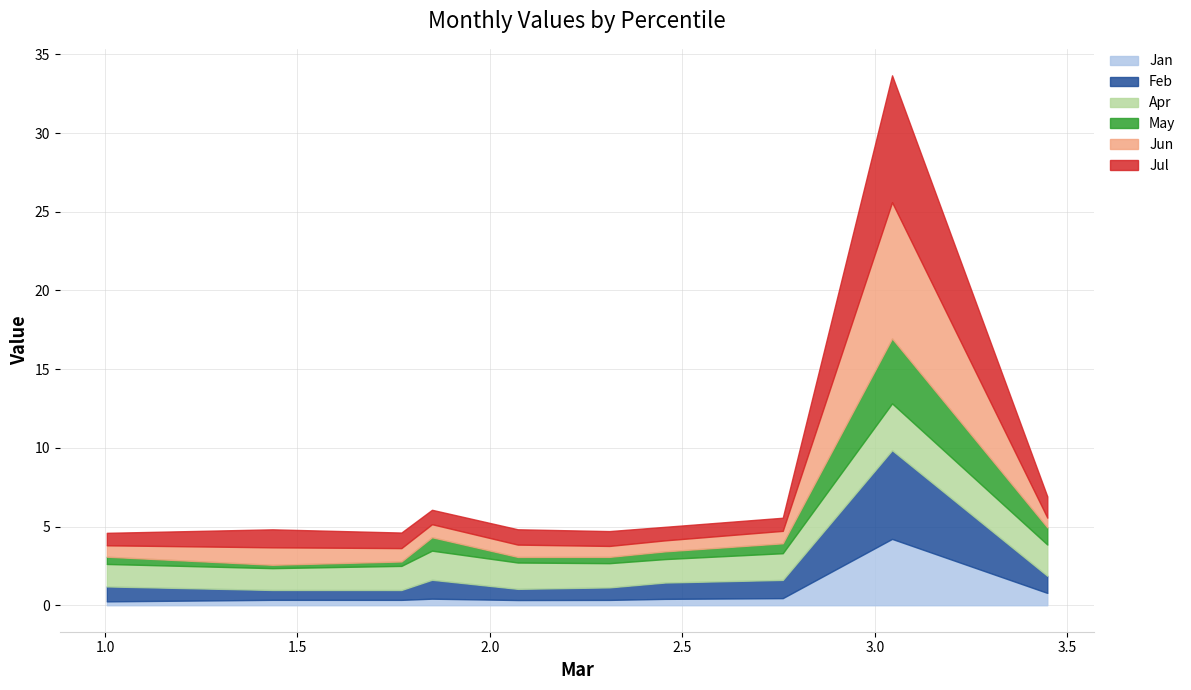

Reading left to right, list all the values displayed in this chart.

Jan: pct05=4.2	pct15=0.8	pct25=0.4	pct35=0.5	pct45=0.4	pct55=0.3	pct65=0.3	pct75=0.3	pct85=0.3	pct95=0.2
Feb: pct05=5.6	pct15=1.1	pct25=1.2	pct35=1.2	pct45=1.0	pct55=0.8	pct65=0.7	pct75=0.6	pct85=0.6	pct95=0.9
Apr: pct05=3.0	pct15=2.0	pct25=1.8	pct35=1.7	pct45=1.5	pct55=1.5	pct65=1.7	pct75=1.5	pct85=1.4	pct95=1.4
May: pct05=4.1	pct15=1.1	pct25=0.9	pct35=0.6	pct45=0.5	pct55=0.4	pct65=0.4	pct75=0.3	pct85=0.2	pct95=0.5
Jun: pct05=8.7	pct15=0.6	pct25=0.8	pct35=0.8	pct45=0.7	pct55=0.7	pct65=0.8	pct75=0.8	pct85=1.1	pct95=0.7
Jul: pct05=8.1	pct15=1.3	pct25=0.9	pct35=0.8	pct45=0.9	pct55=0.9	pct65=1.0	pct75=1.0	pct85=1.1	pct95=0.8